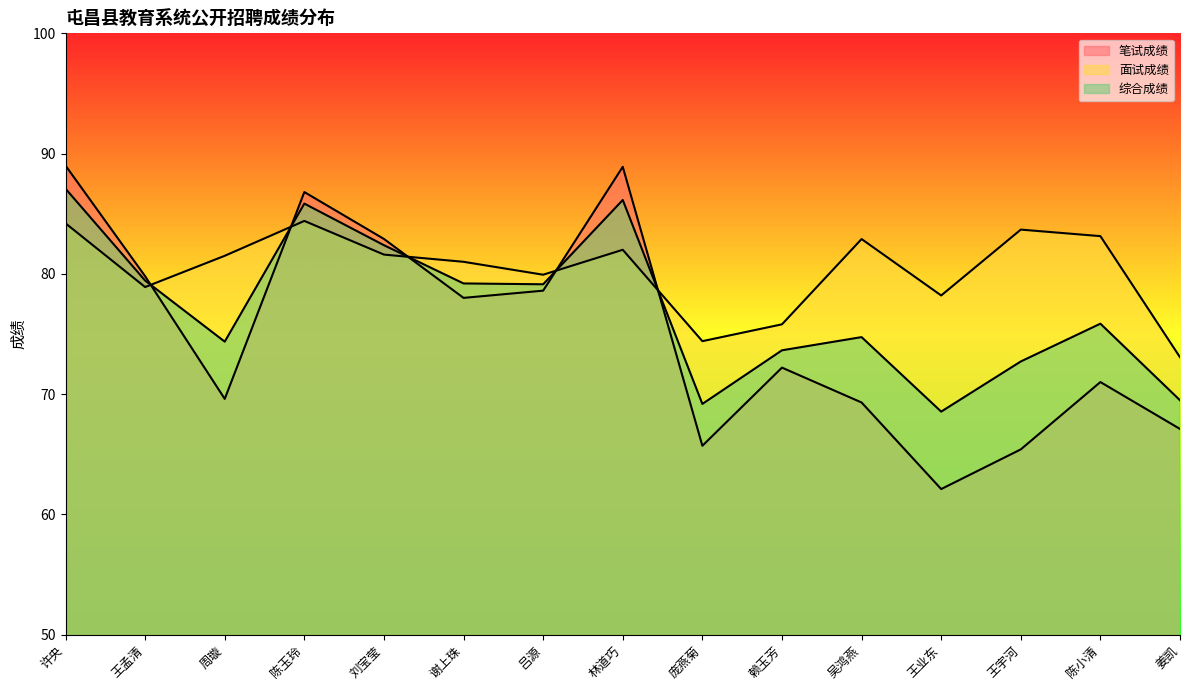

Does the chart have visible grid lines?

No